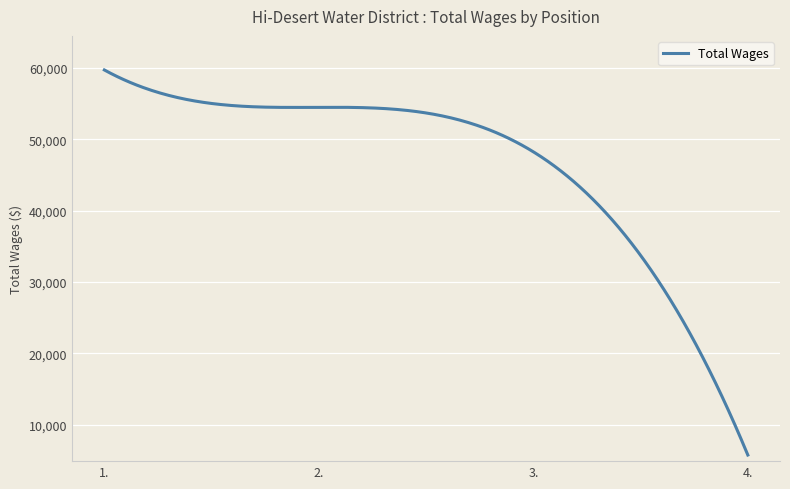

What is the minimum value shown in the chart?

5723.0